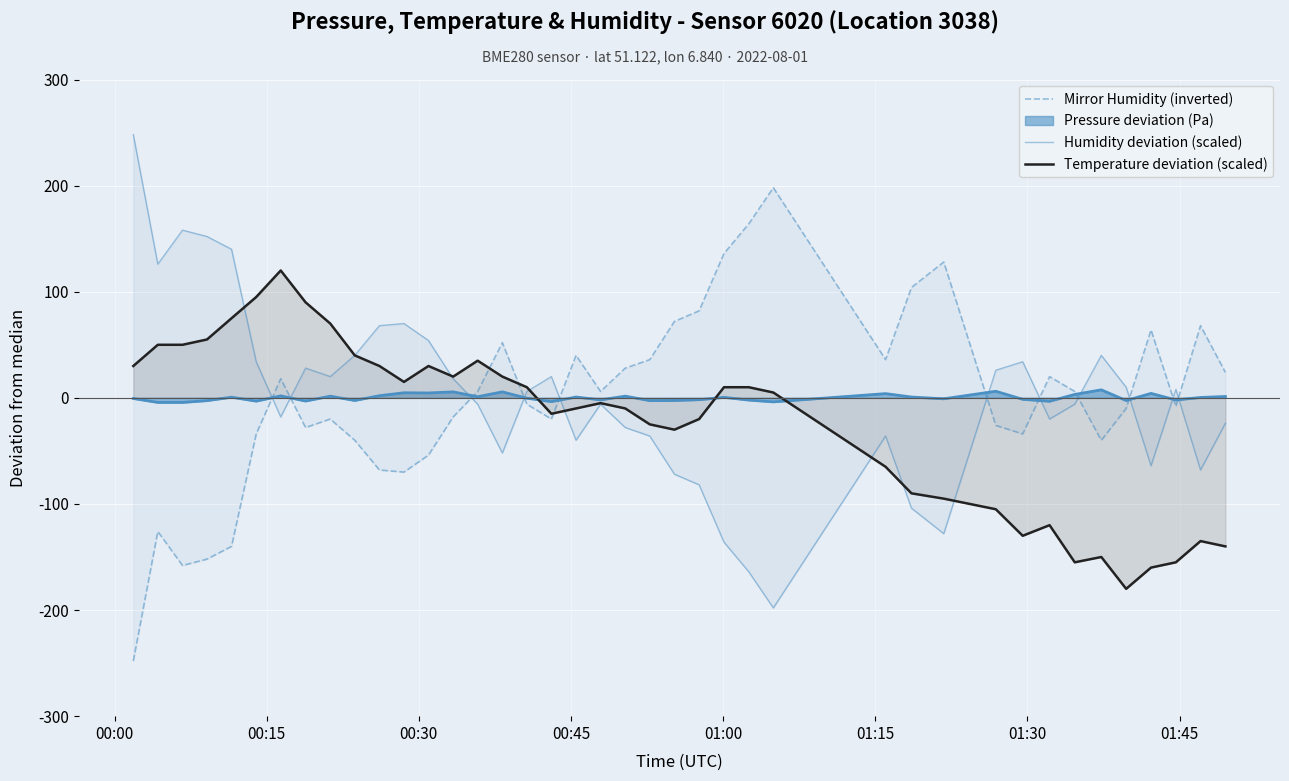

Where is the first local maximum for Mirror Humidity (inverted)?

00:15